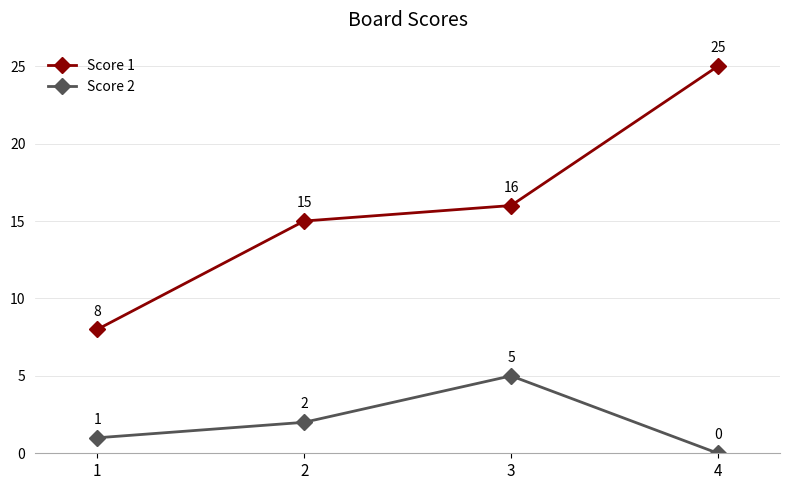

What is the sum of the Score 2 values at 2 and 3?

7